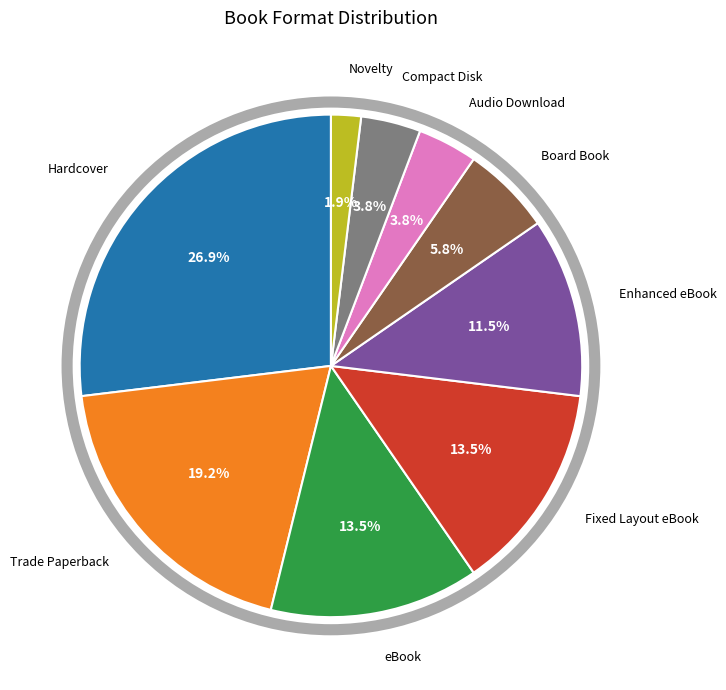

How many segments does this pie chart have?

9